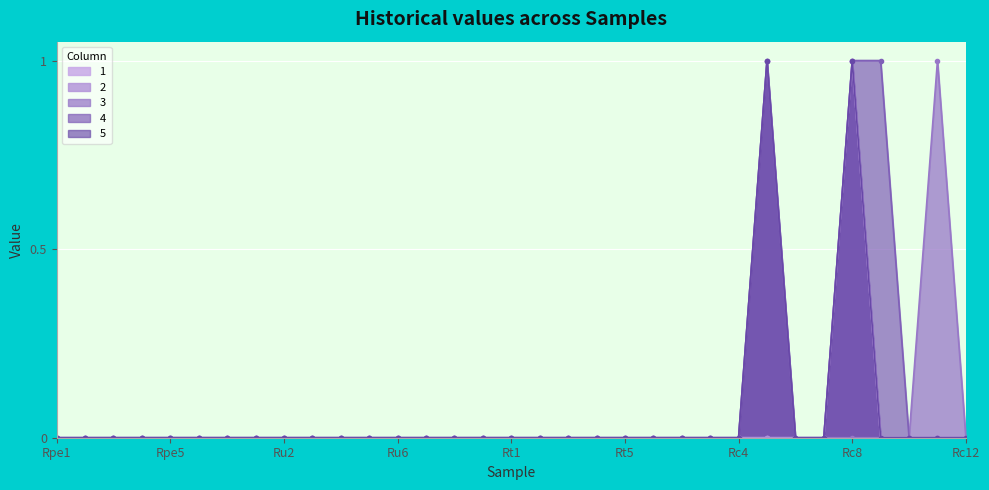

Reading left to right, list all the values displayed in this chart.

1: 0	0	0	0	0	0	0	0	0	0	0	0	0	0	0	0	0	0	0	0	0	0	0	0	0	0	0	0	1	0	0	0	0
2: 0	0	0	0	0	0	0	0	0	0	0	0	0	0	0	0	0	0	0	0	0	0	0	0	0	0	0	0	1	0	0	0	0
3: 0	0	0	0	0	0	0	0	0	0	0	0	0	0	0	0	0	0	0	0	0	0	0	0	0	1	0	0	0	0	0	1	0
4: 0	0	0	0	0	0	0	0	0	0	0	0	0	0	0	0	0	0	0	0	0	0	0	0	0	1	0	0	1	1	0	0	0
5: 0	0	0	0	0	0	0	0	0	0	0	0	0	0	0	0	0	0	0	0	0	0	0	0	0	1	0	0	1	0	0	0	0